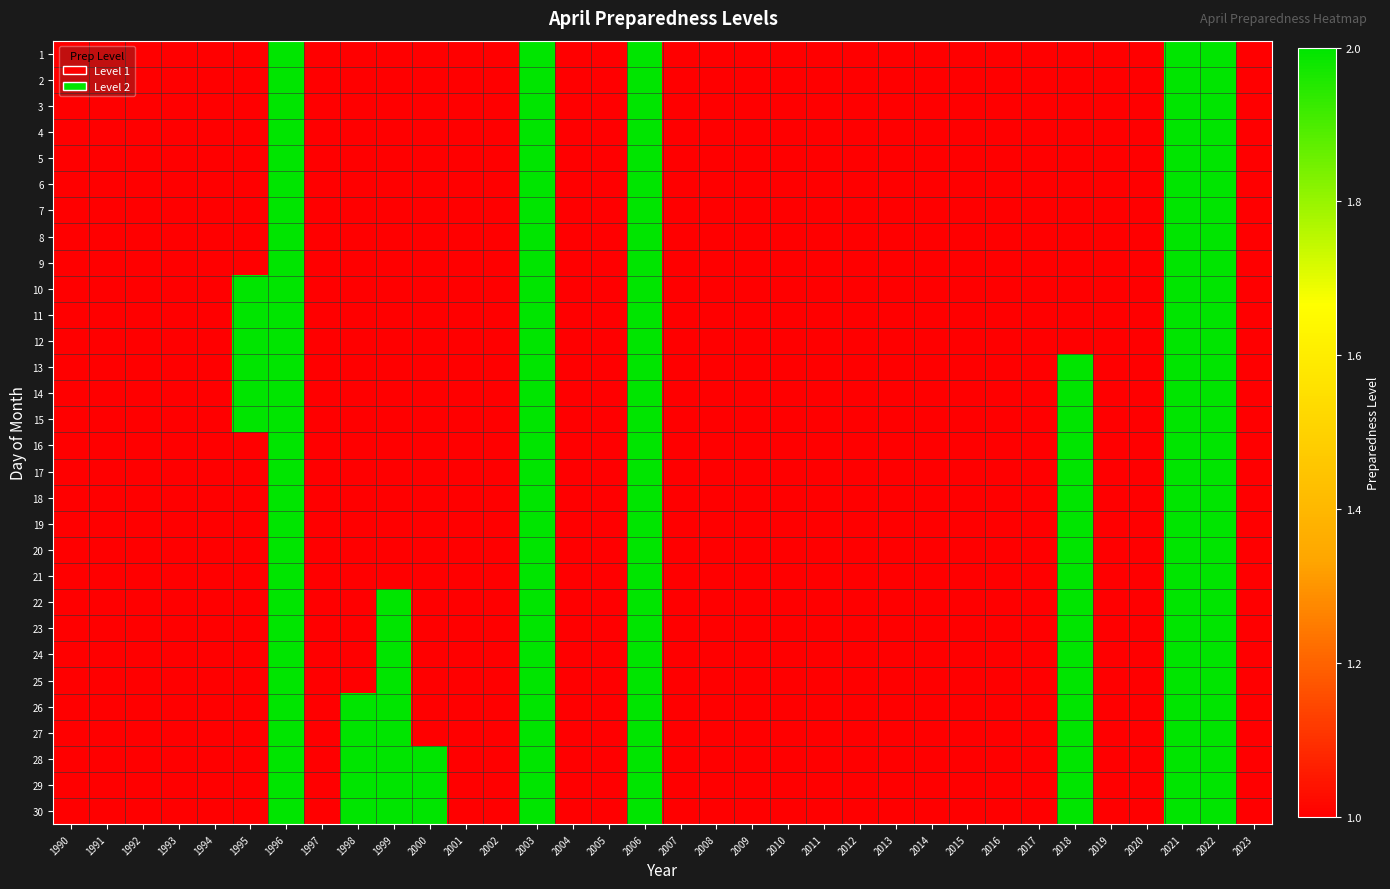

Which series has the largest total across all categories?

28